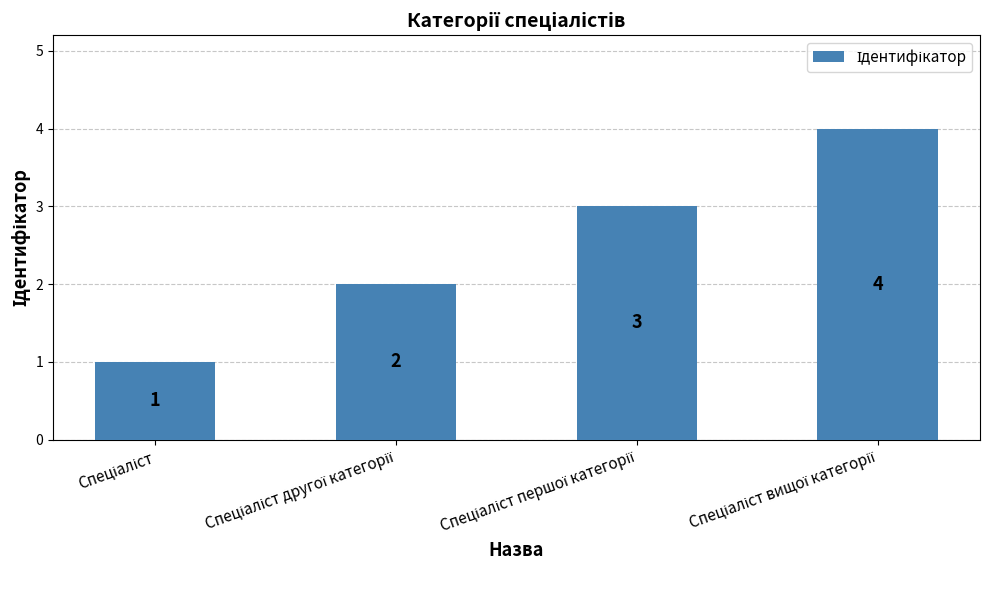

What is the value of the 2nd bar from the left?

2